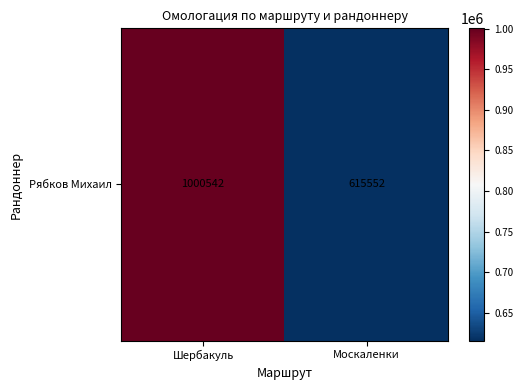

Is it true that the value at Шербакуль is 1000542?

True